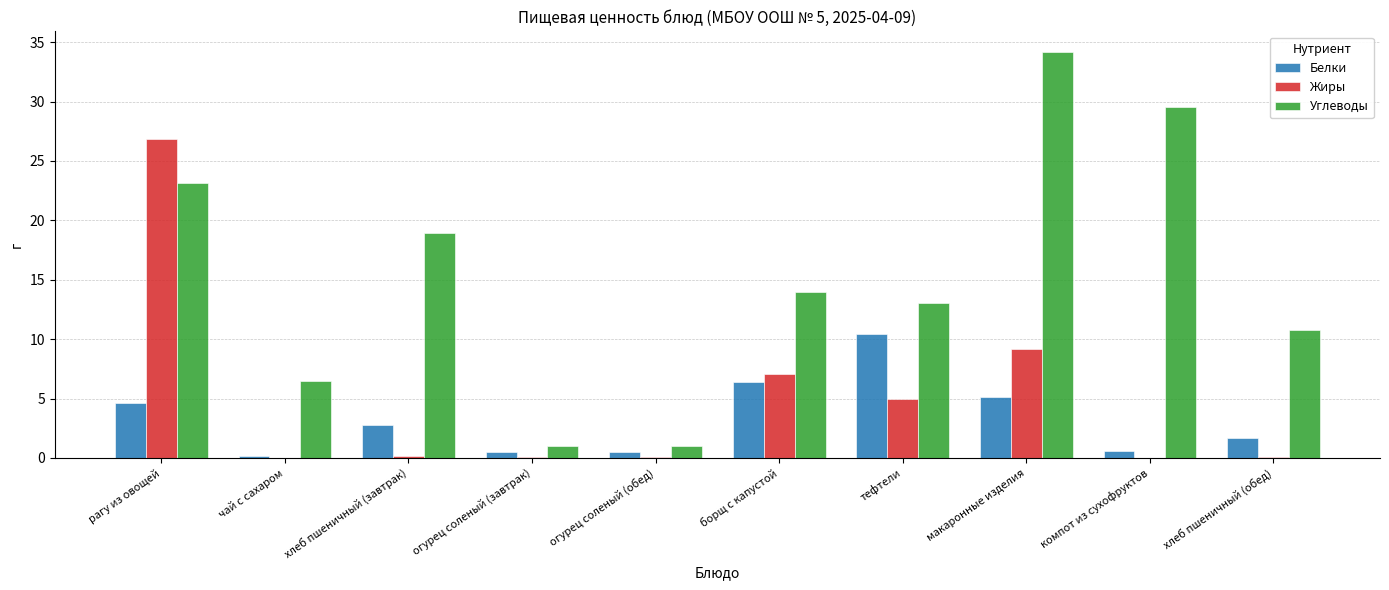

Is it true that Углеводы equals 21.7 at борщ с капустой?

False